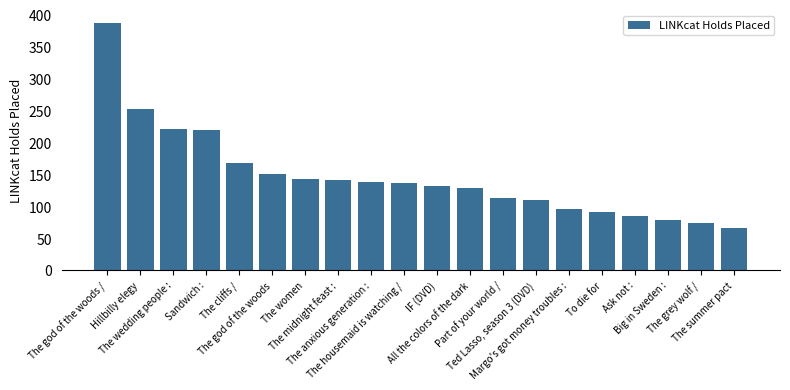

What is the label of the 20th bar from the right?

The god of the woods /